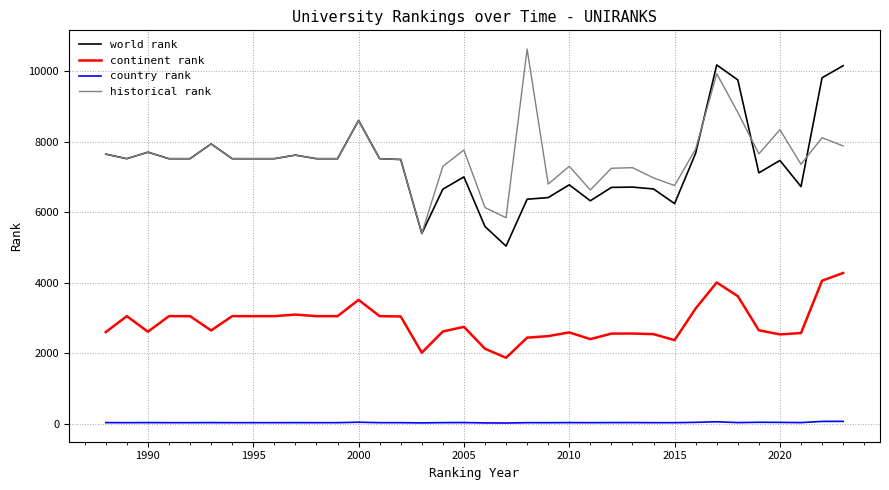

Count the number of data series in this chart.

4